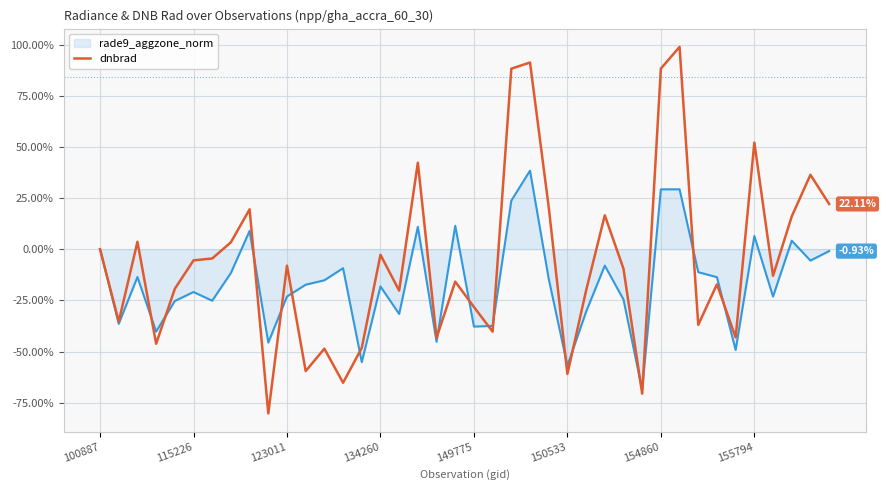

Which series has the widest spread of values?

dnbrad